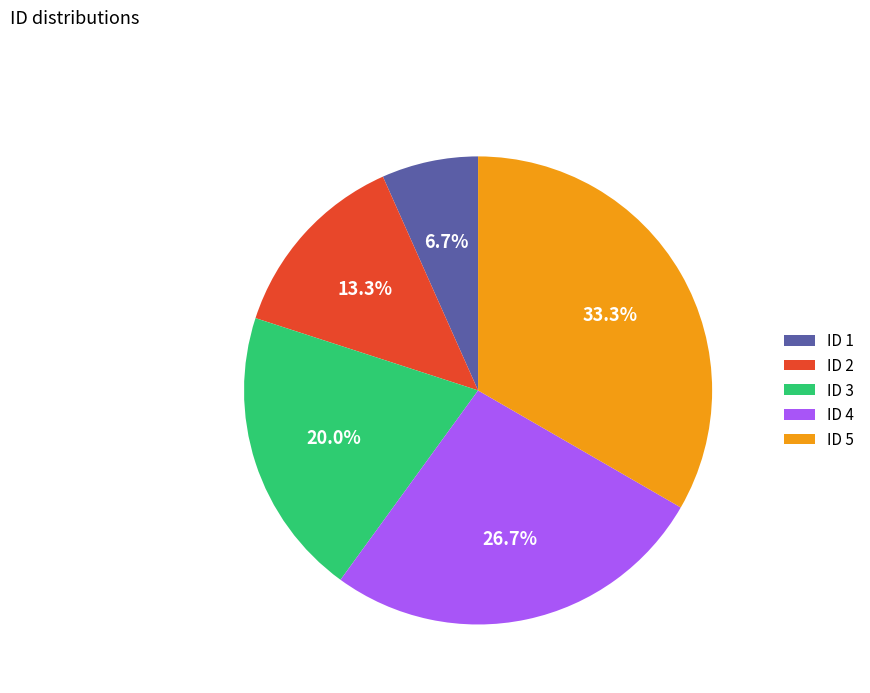

Does ID 4 account for over 50% of the chart?

No